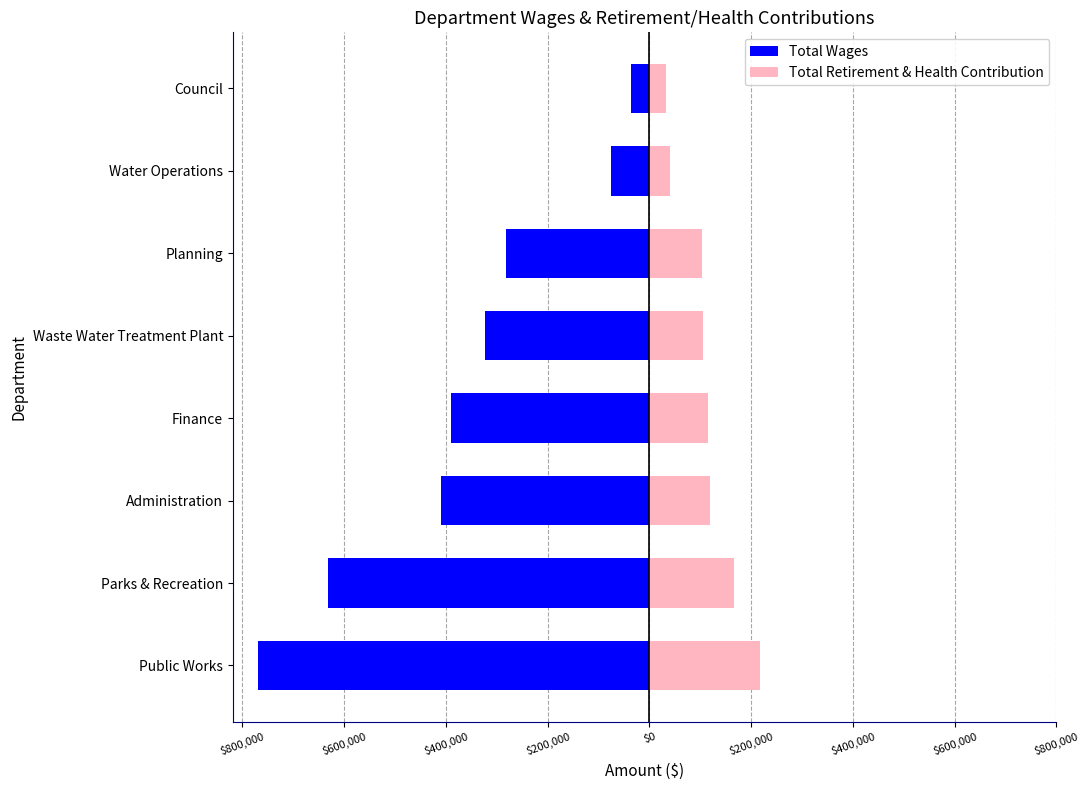

Rank the series by their maximum value, from highest to lowest.

Total Retirement & Health Contribution, Total Wages